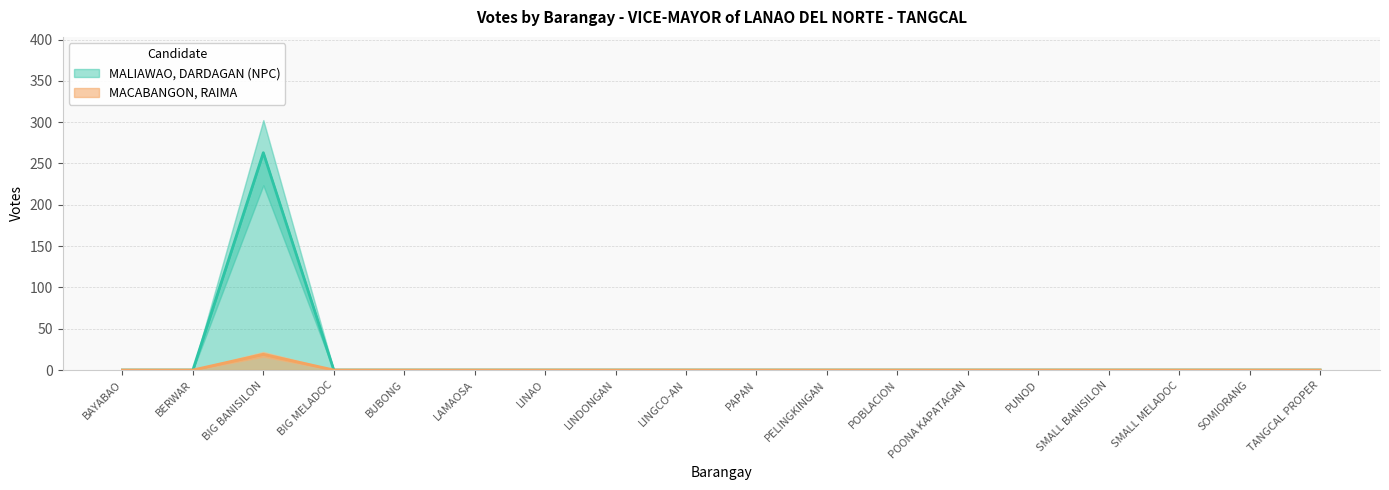

True or false: MACABANGON, RAIMA and MALIAWAO, DARDAGAN (NPC) intersect in this chart.

False